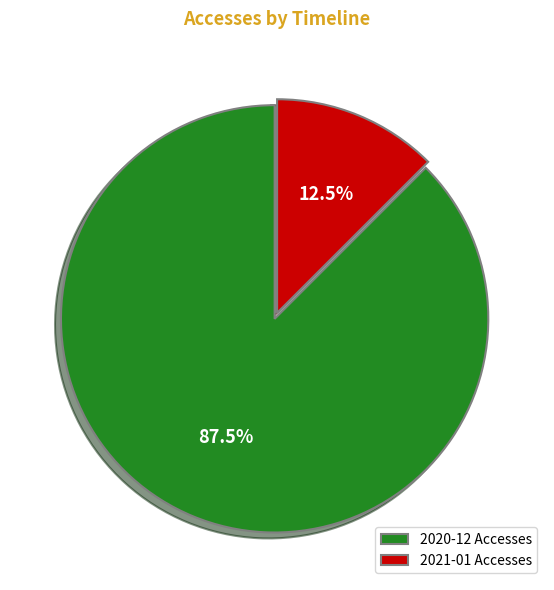

Which has a higher value, 2021-01 Accesses or 2020-12 Accesses?

2020-12 Accesses